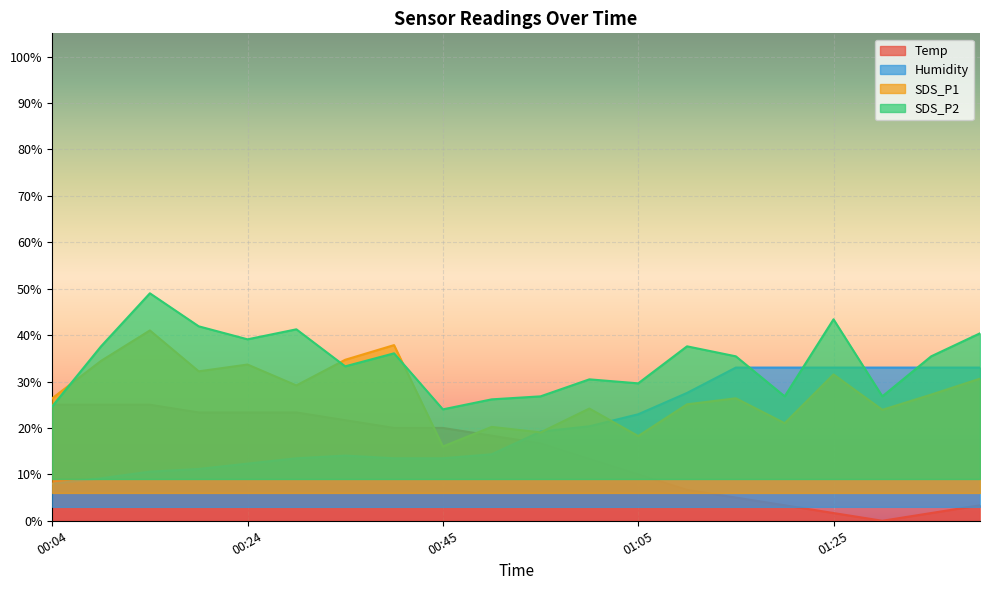

How many values in the SDS_P1 series are below 27?

10